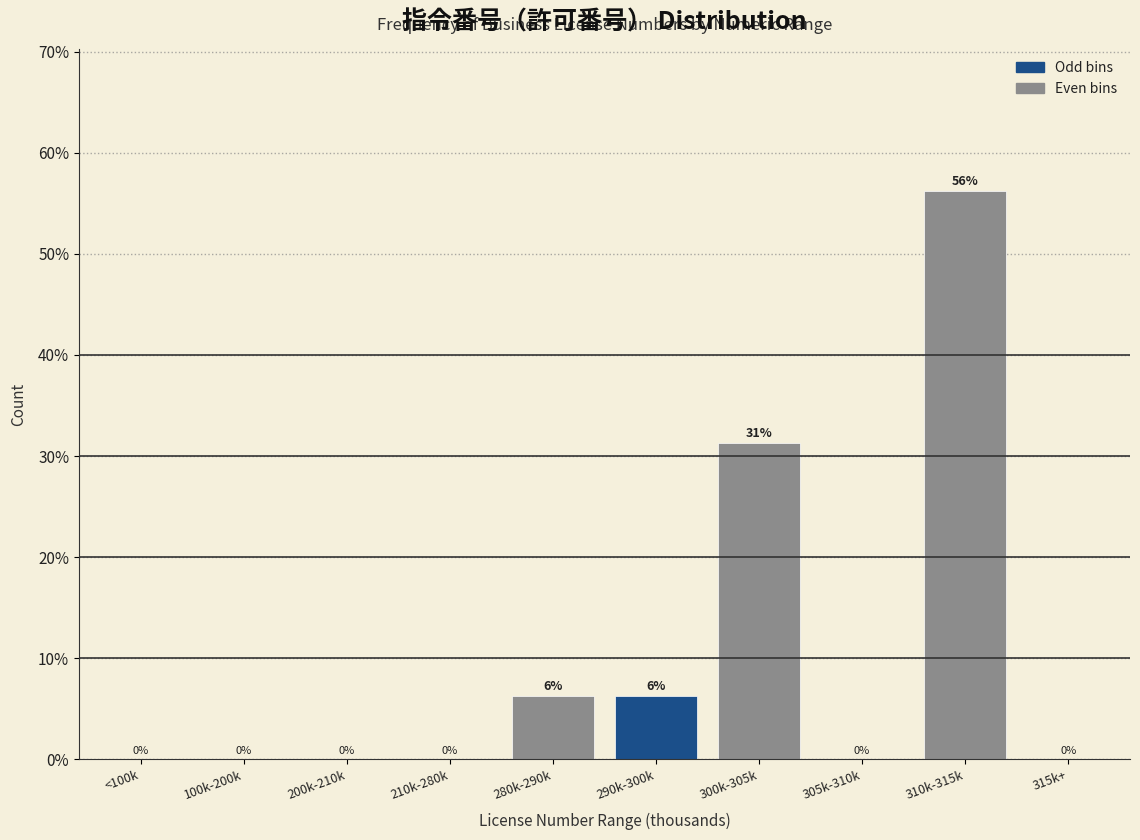

Which category has the highest value across all series?

310k-315k